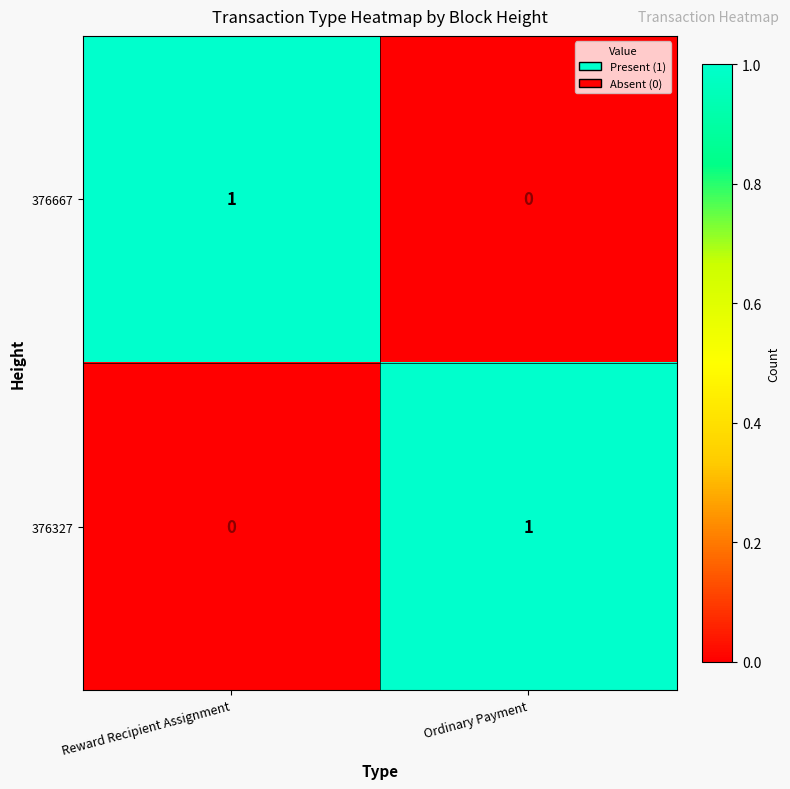

The value of 376327 at Reward Recipient Assignment is 0. True or false?

True